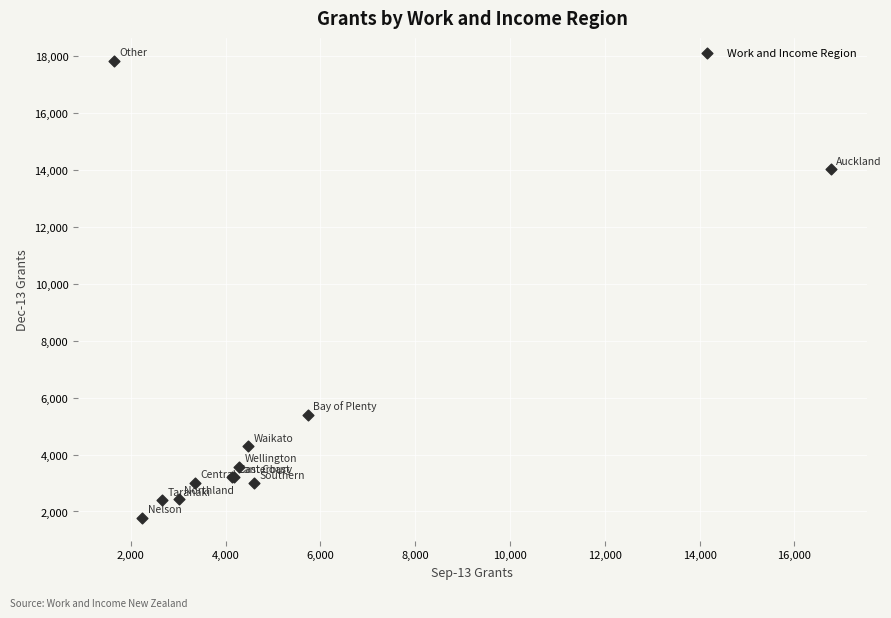

What Y value in the scatter plot is closest to 9806?

14017